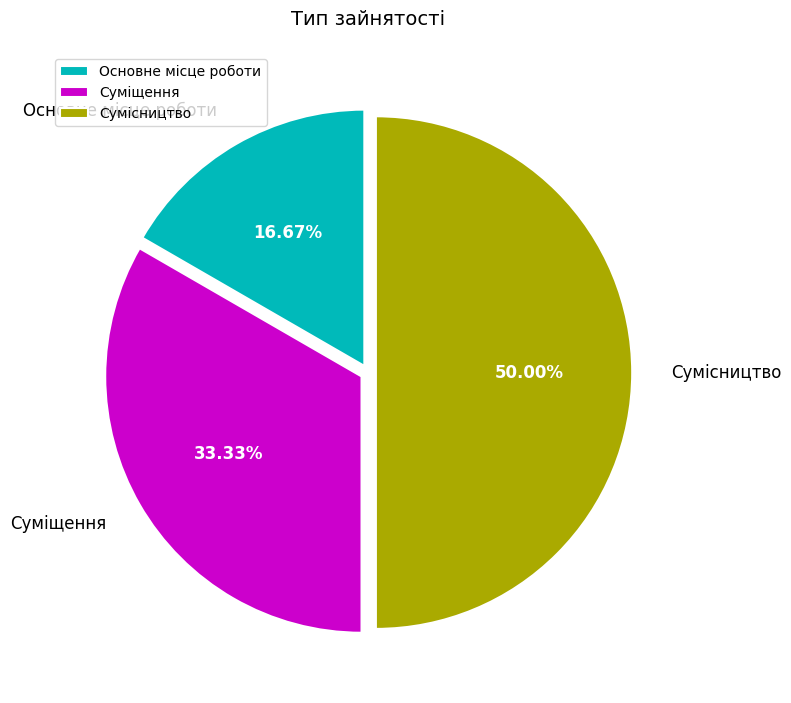

Approximately how many times larger is the value at Основне місце роботи compared to Суміщення?

0.5